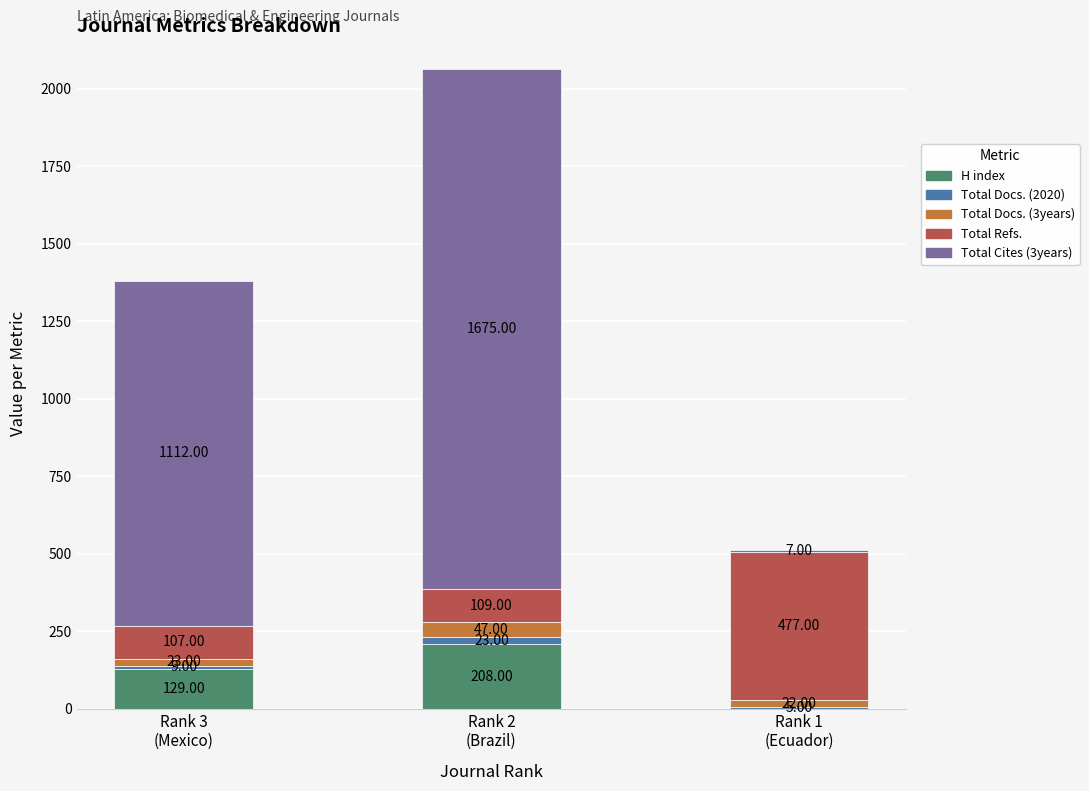

At how many categories does at least one series exceed 1237?

1